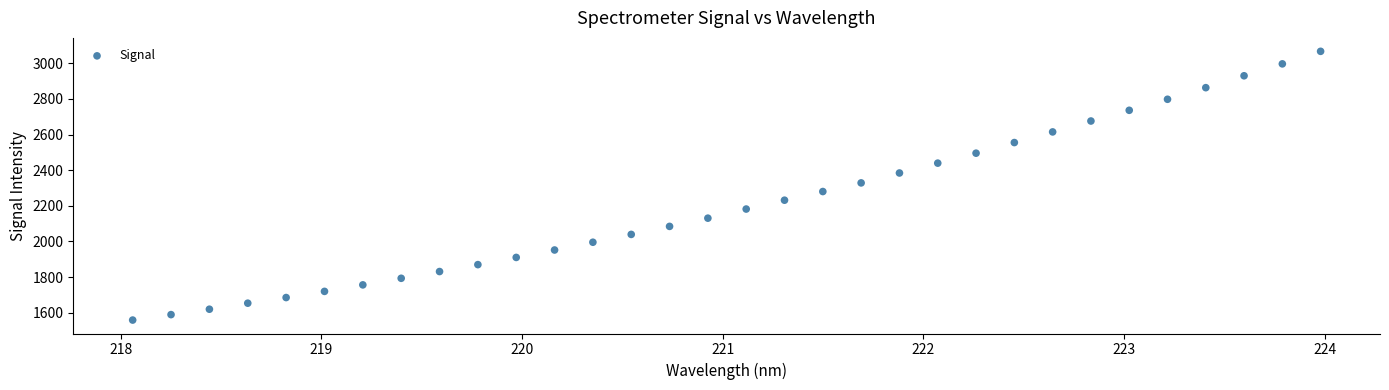

What is the range of Y values (max minus min)?

1507.7